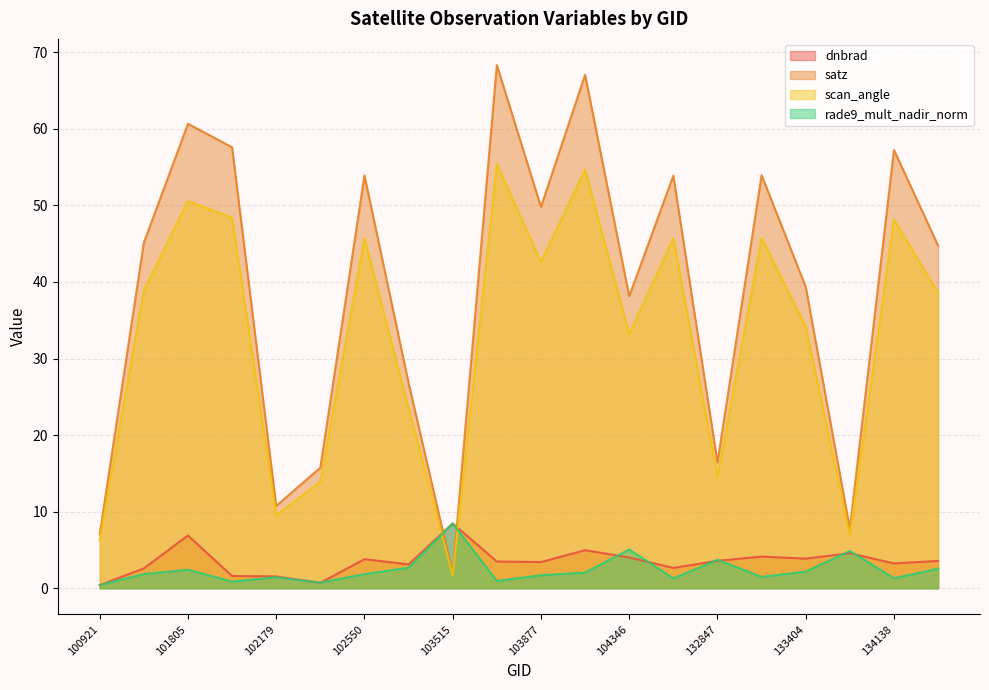

True or false: satz and scan_angle intersect in this chart.

False